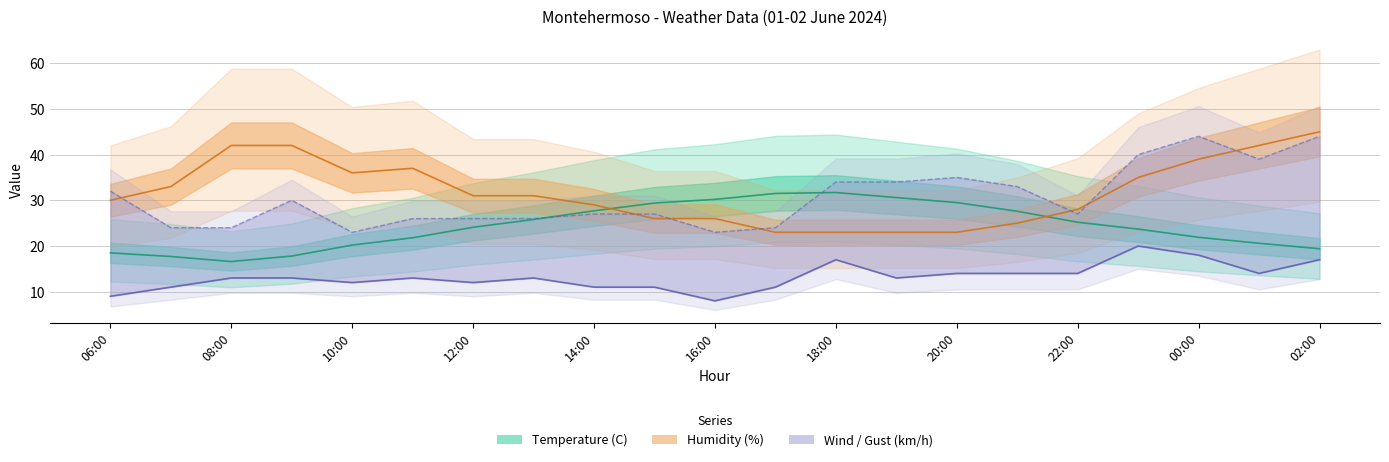

True or false: Gust (km/h) and Wind speed (km/h) intersect in this chart.

False